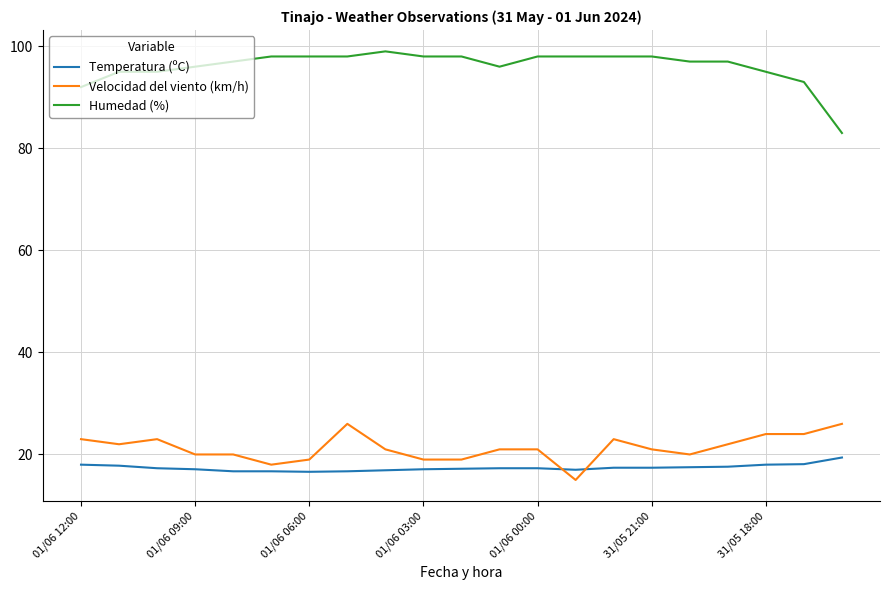

True or false: Temperatura (ºC) and Humedad (%) cross at least once.

False